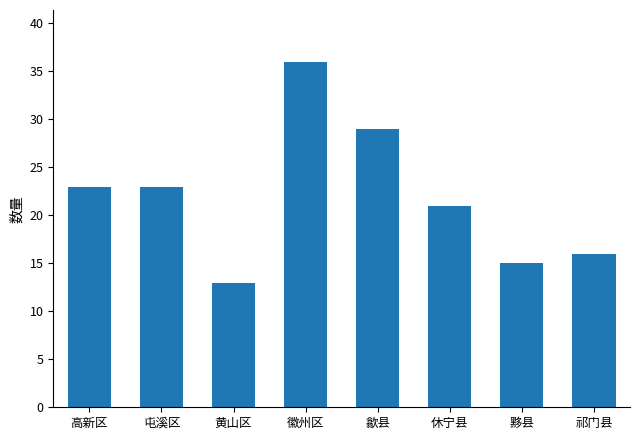

Which has a higher value, 休宁县 or 黄山区?

休宁县